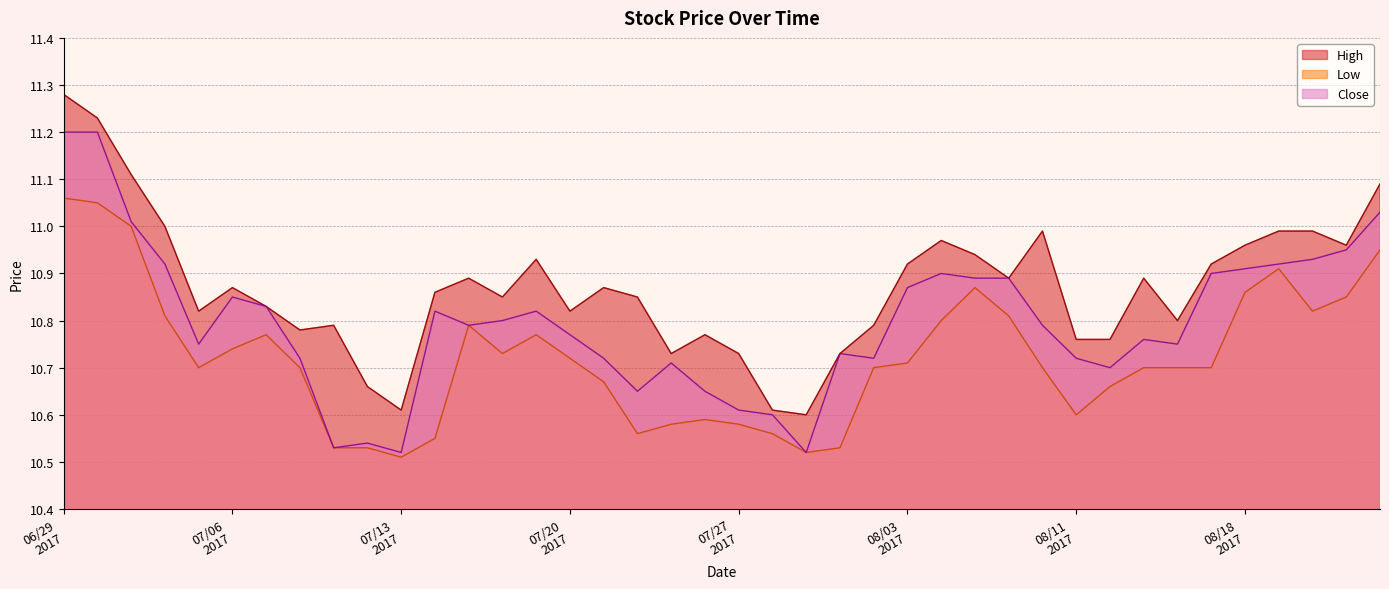

Does the chart have visible grid lines?

Yes